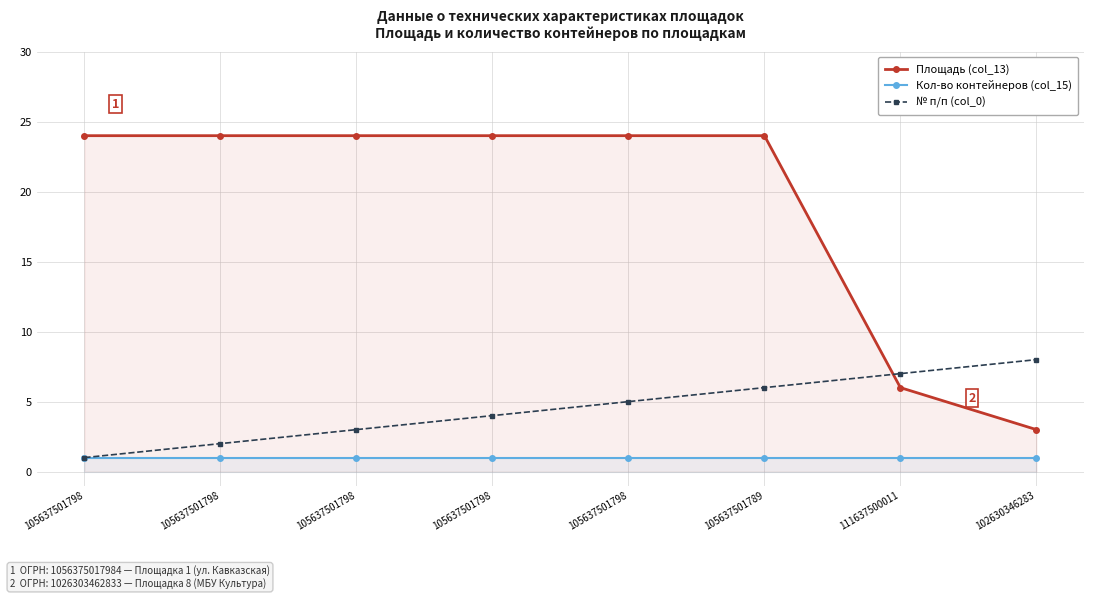

What is the approximate value of Площадь (col_13) at 105637501789, to the nearest 5?

25